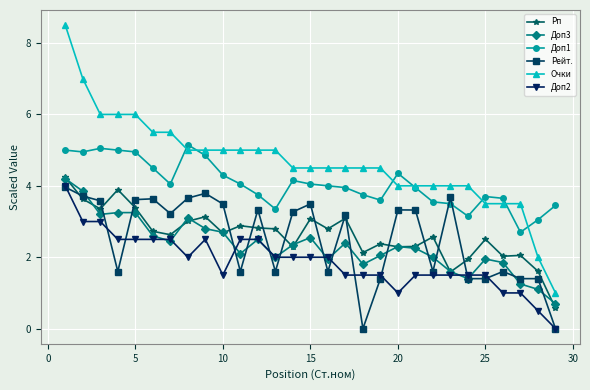

What are all the series names shown in the legend?

Рп, Доп3, Доп1, Рейт., Очки, Доп2